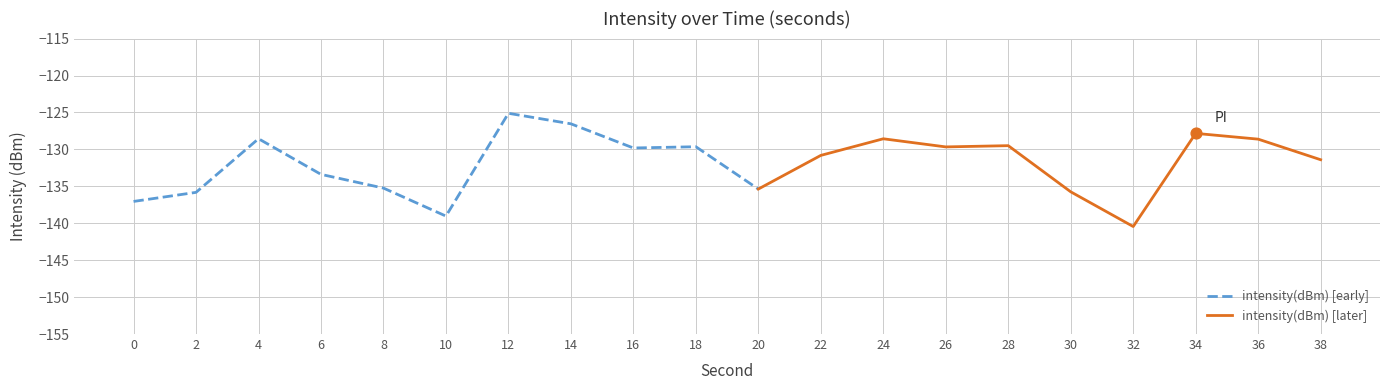

Which has a higher value, 14 or 16?

14